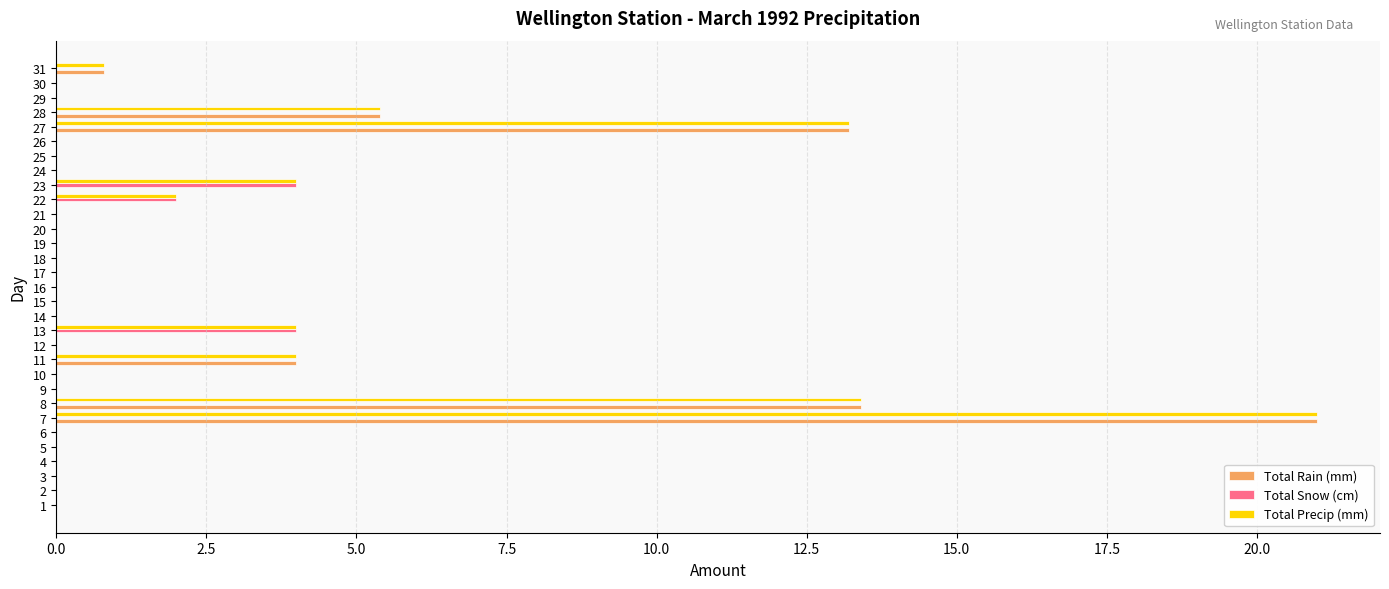

The Total Precip (mm) series shows -6.3 at 16. True or false?

False